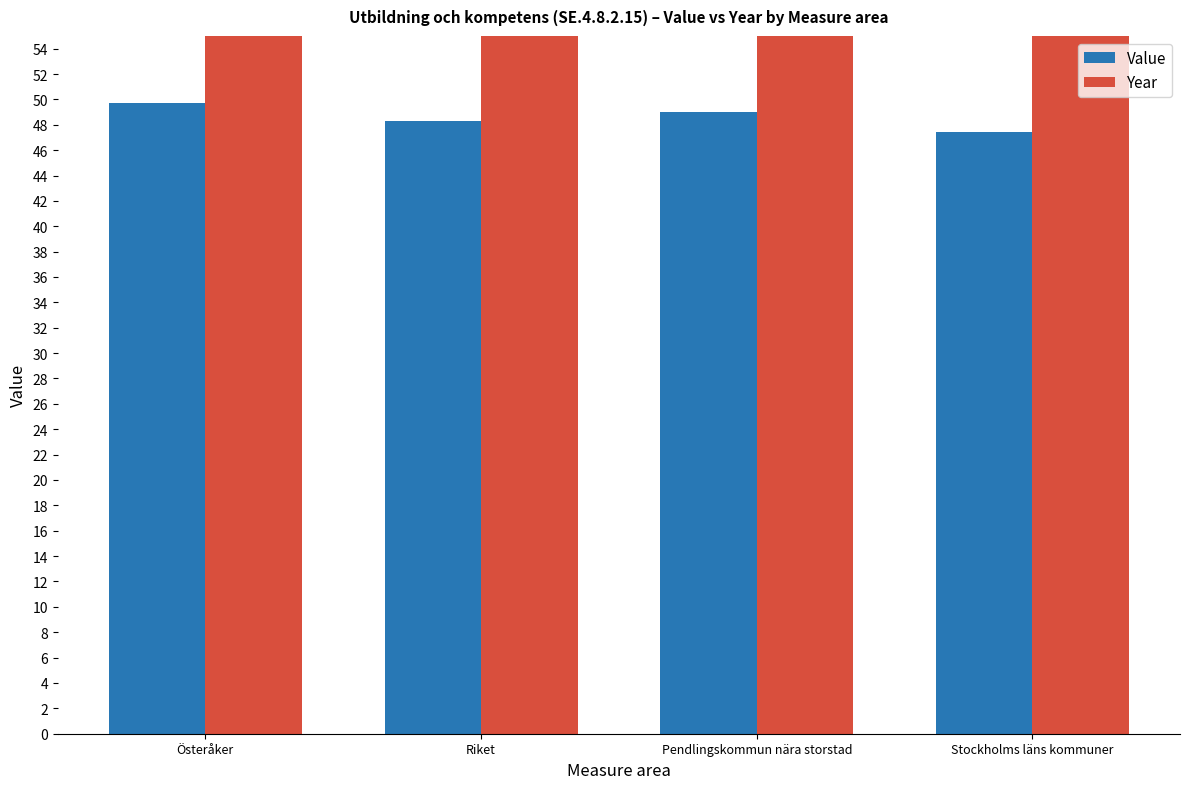

Which label corresponds to the largest value in the chart?

Österåker